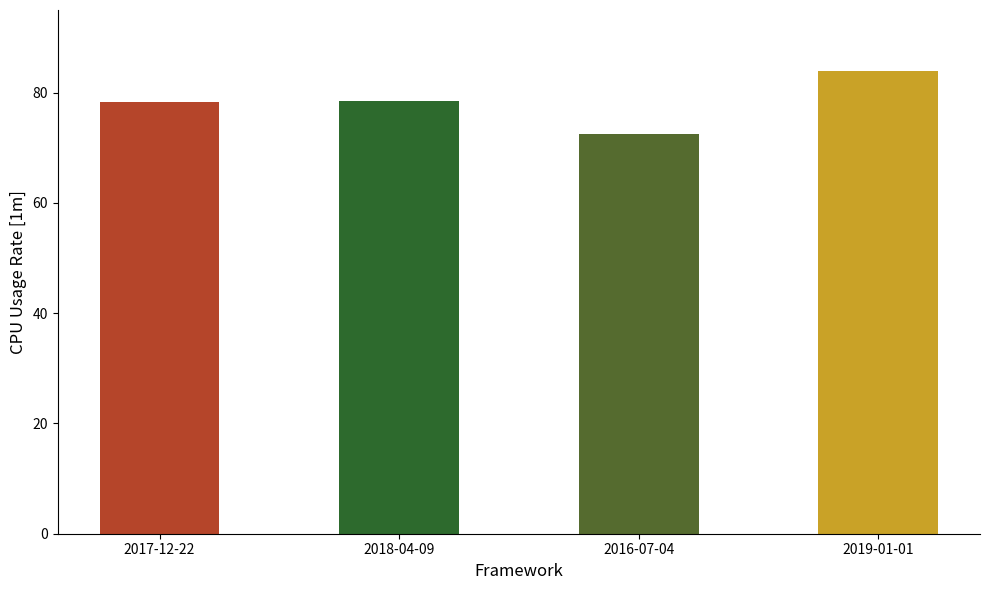

Is it true that the value at 2019-01-01 is 143.4?

False